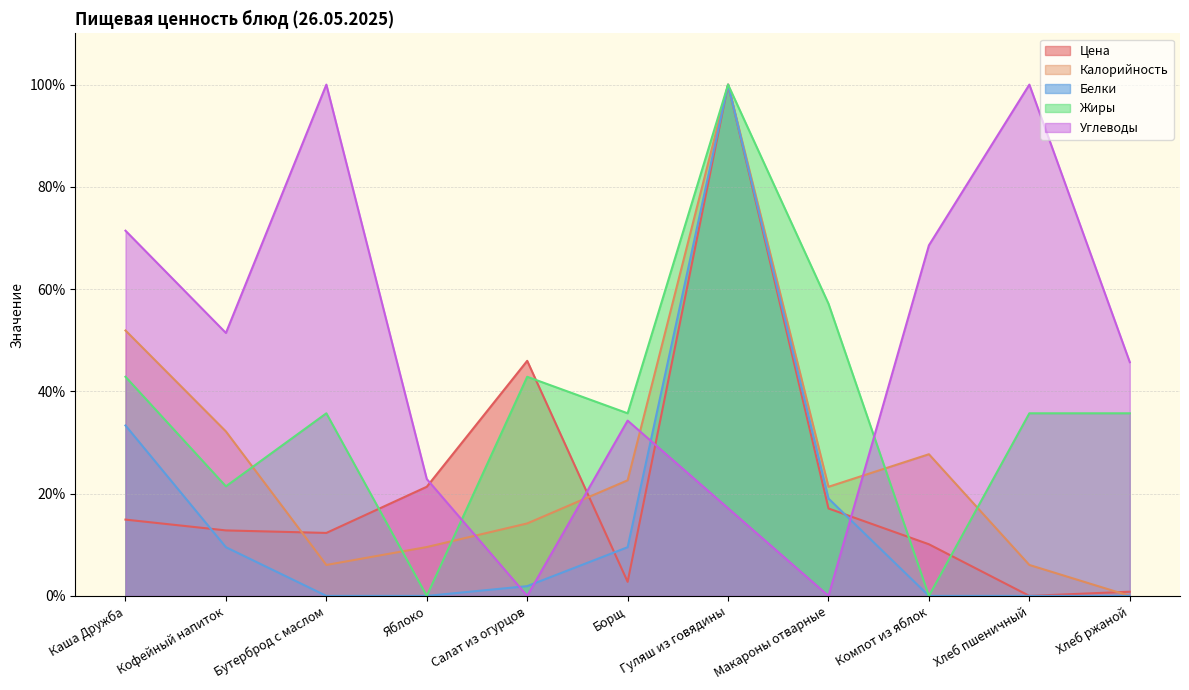

True or false: Углеводы has more than 0 points higher than both neighbors.

True